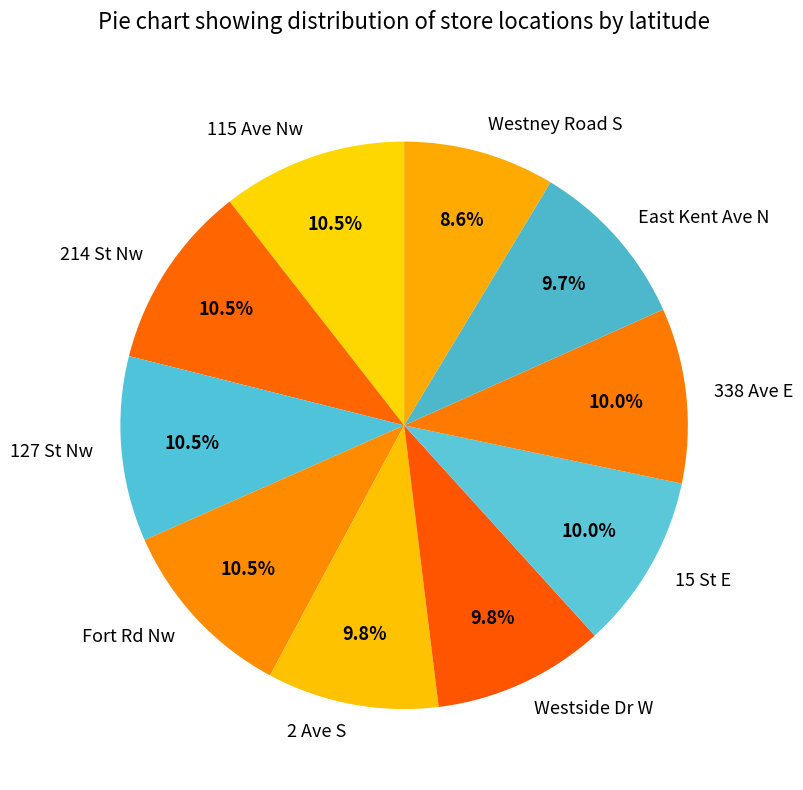

Which category has the smallest portion of the pie?

Westney Road S